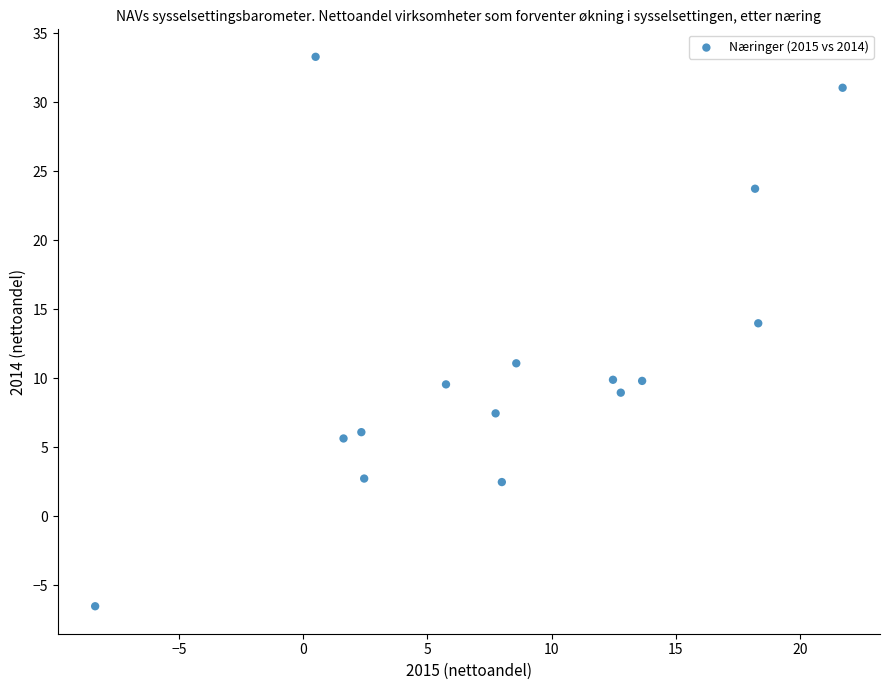

What Y value in the scatter plot is closest to 13?

14.0